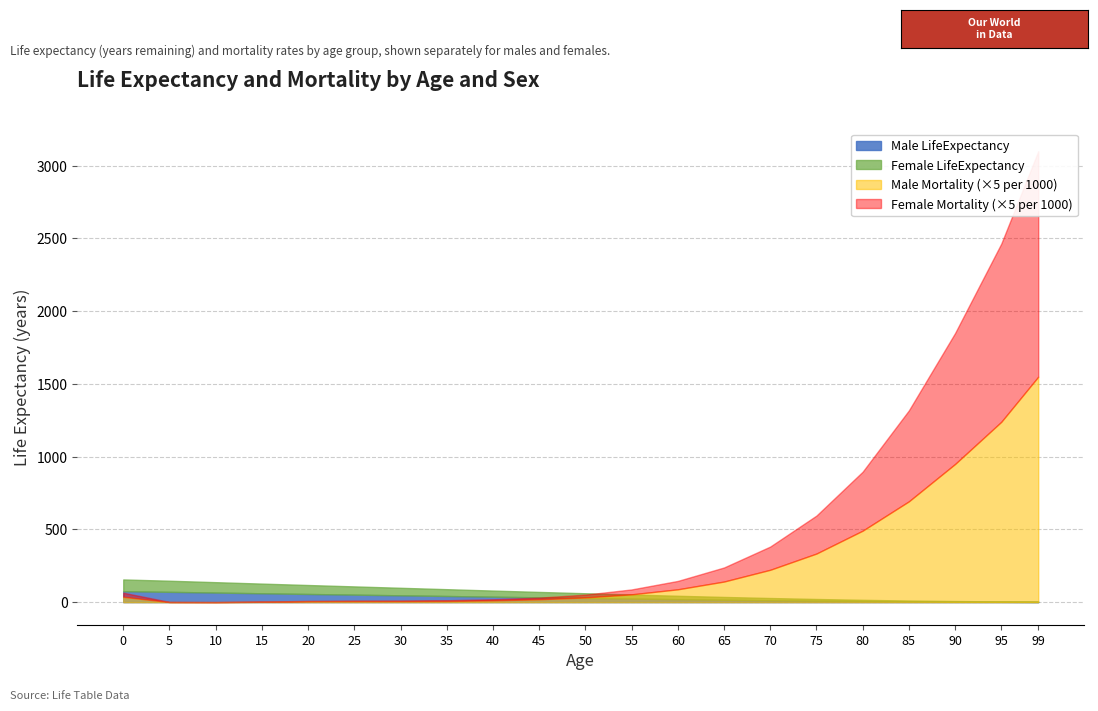

True or false: Male LifeExpectancy and Male Mortality intersect in this chart.

False